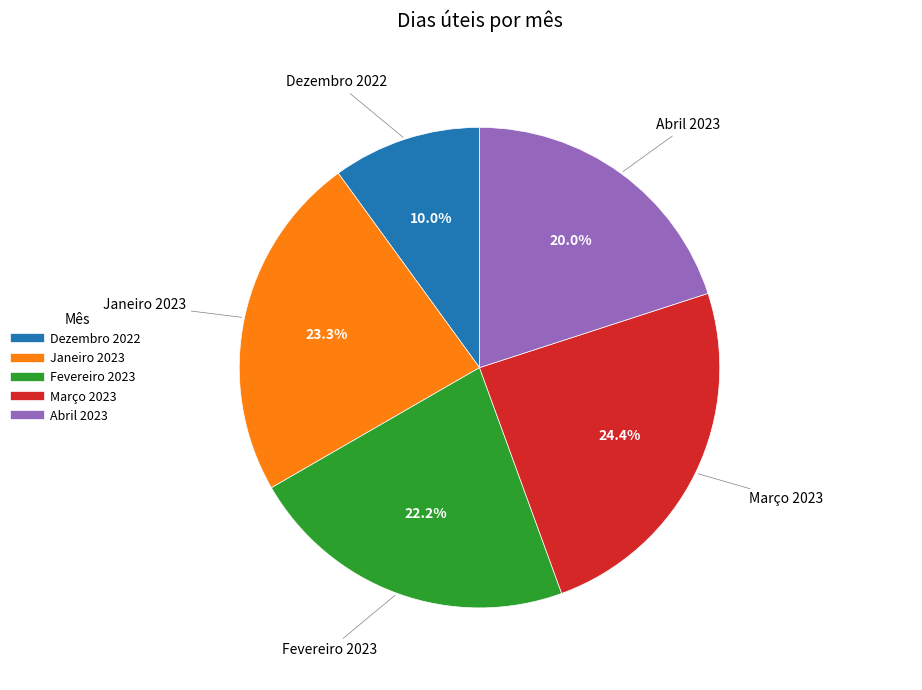

How many segments does this pie chart have?

5